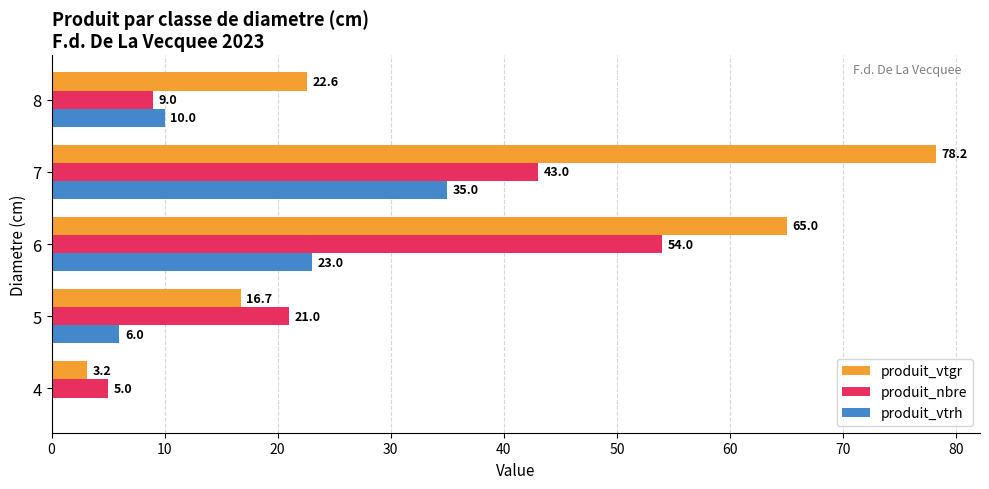

True or false: produit_nbre has a value of 21.0 at 5.

True